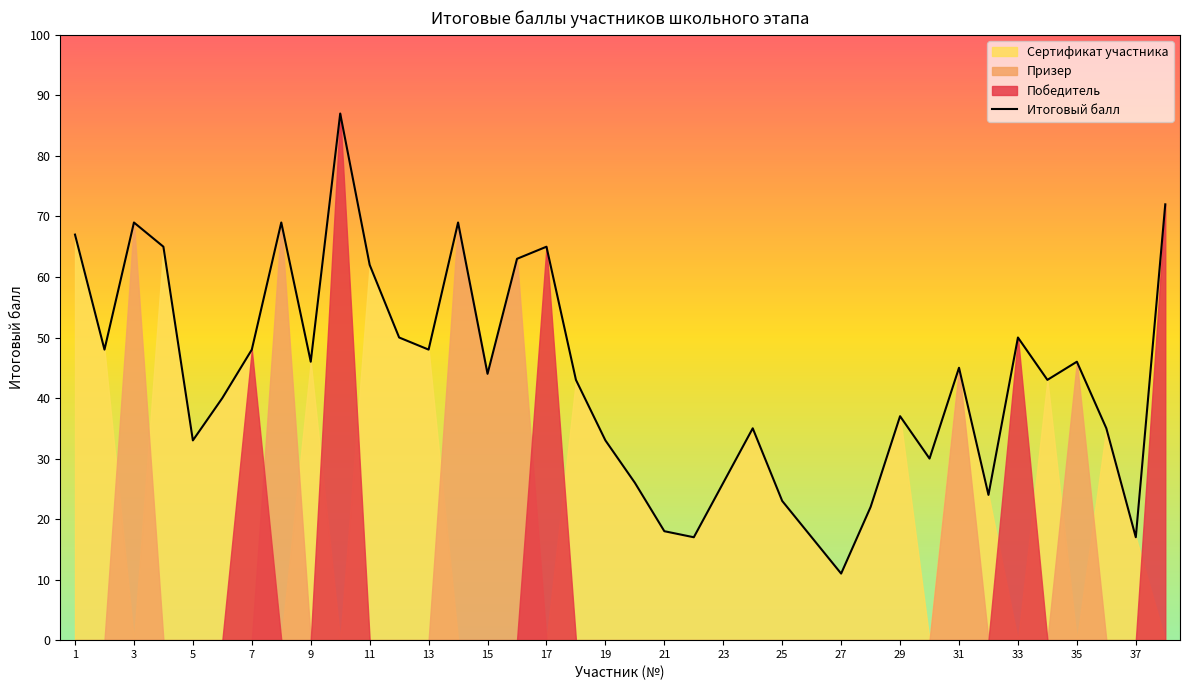

The value of Итоговый балл at 13 is 48. True or false?

True